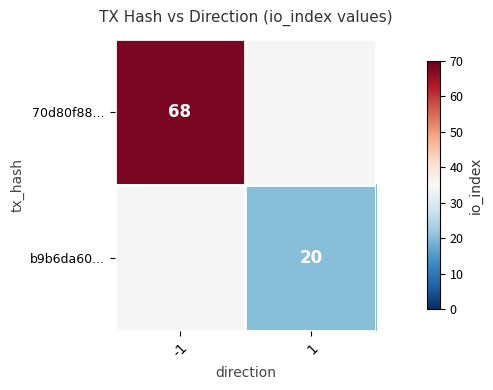

The value of 70d80f88... at -1 is 122. True or false?

False